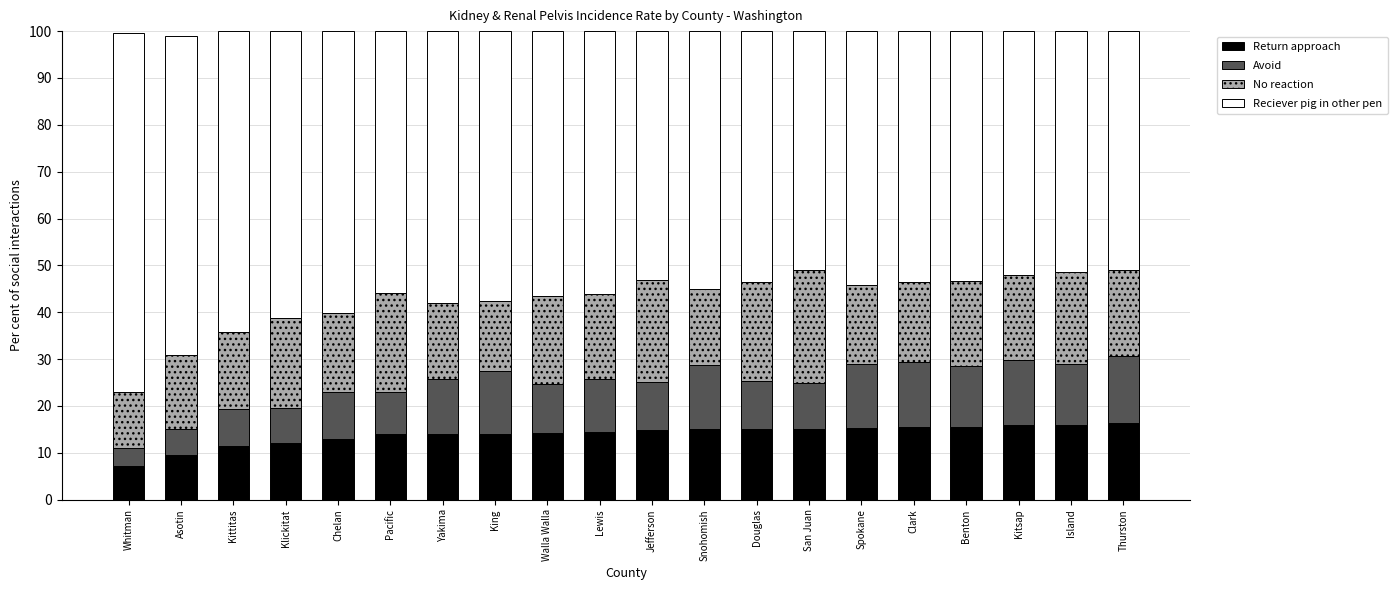

Are the bars horizontal?

No